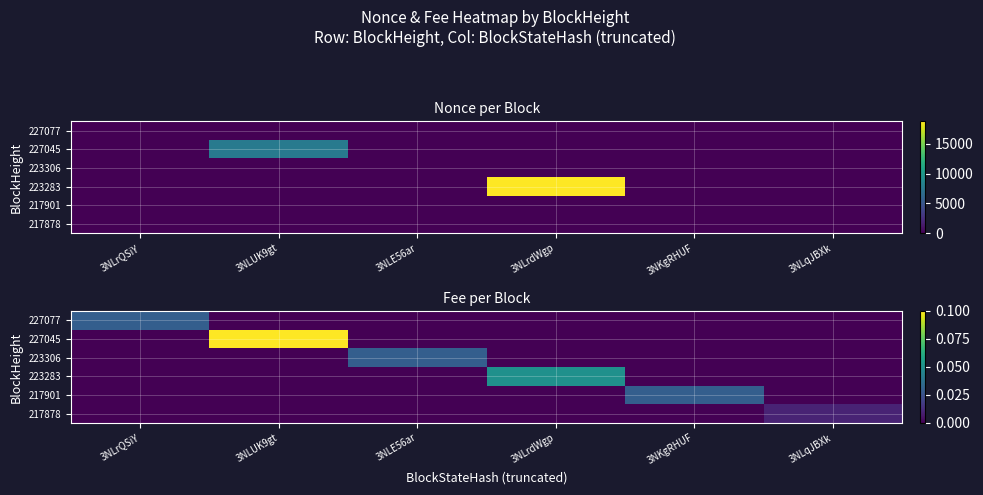

The value of 227045 at 3NLrQSiY is -0.1. True or false?

False